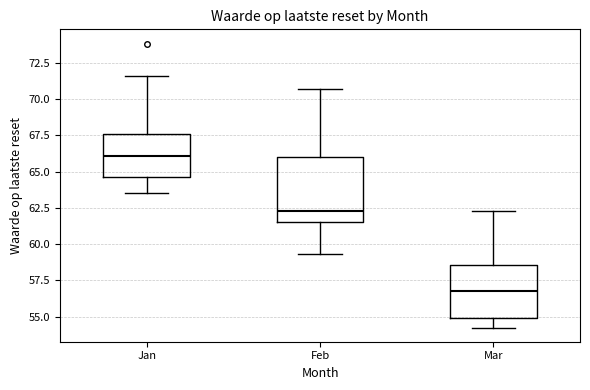

Reading left to right, transcribe this box plot: for each box, give where its median line is, the range the box spans, and where its two whiskers end, as read against the y-axis. The values are not printed on the chart, so give them approximately, as read against the axis.

Jan: median 66.0, box 64.5 to 67.5, whiskers 63.5 to 71.5
Feb: median 62.5, box 61.5 to 66.0, whiskers 59.5 to 70.5
Mar: median 57.0, box 55.0 to 58.5, whiskers 54.5 to 62.5